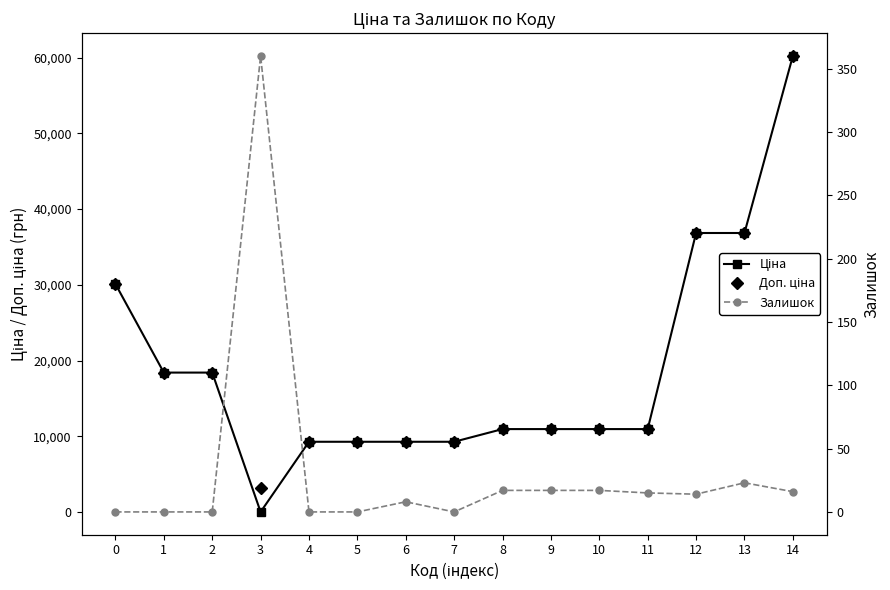

Is it true that Ціна equals 8710.2 at 13?

False